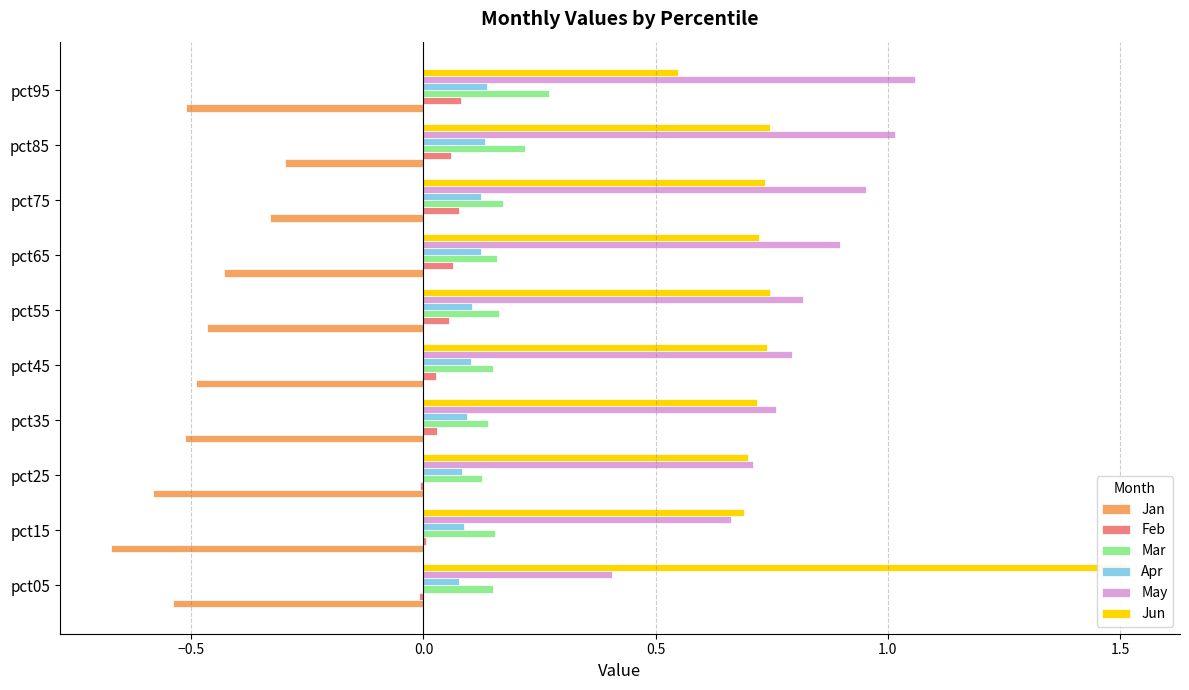

Which series has the largest range (max minus min)?

Jun